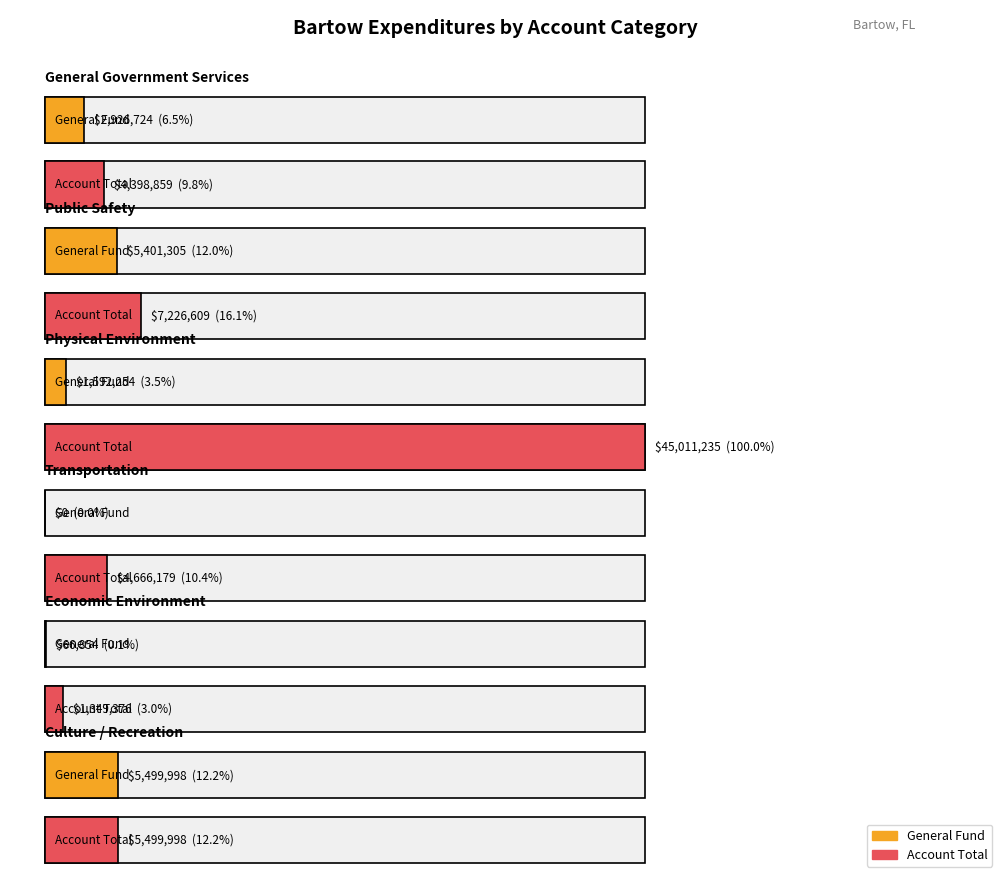

At which category does the chart reach its minimum across all series?

Transportation